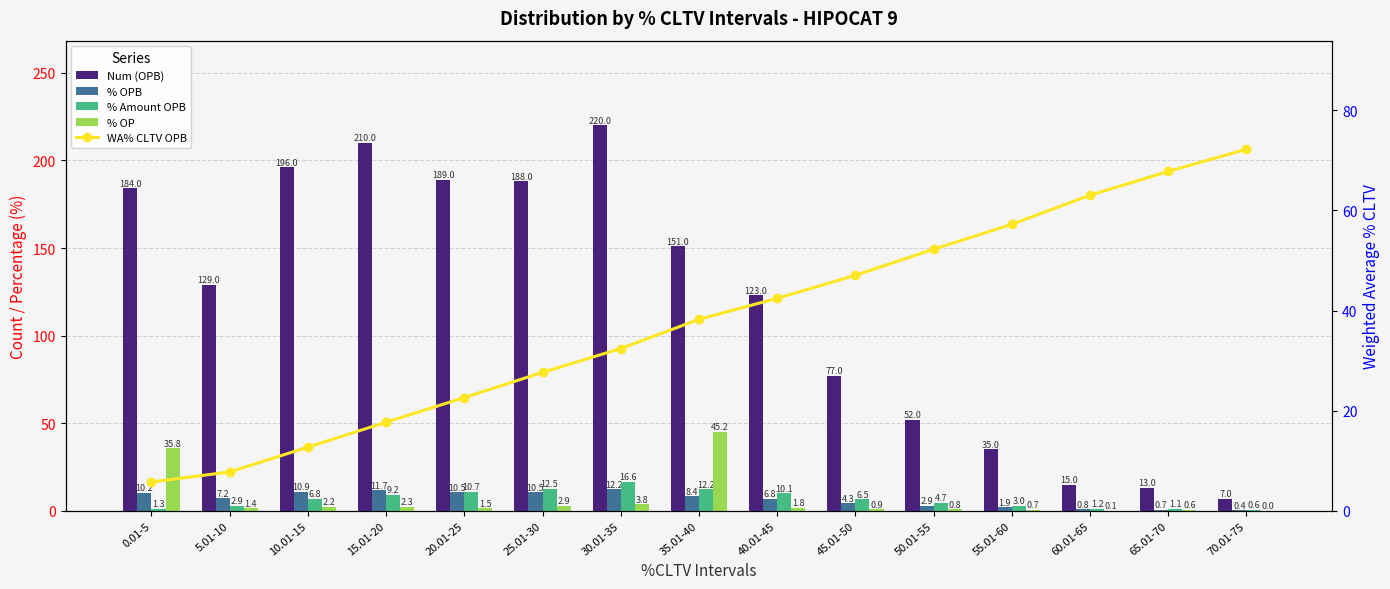

Which series has the largest range (max minus min)?

Num (OPB)